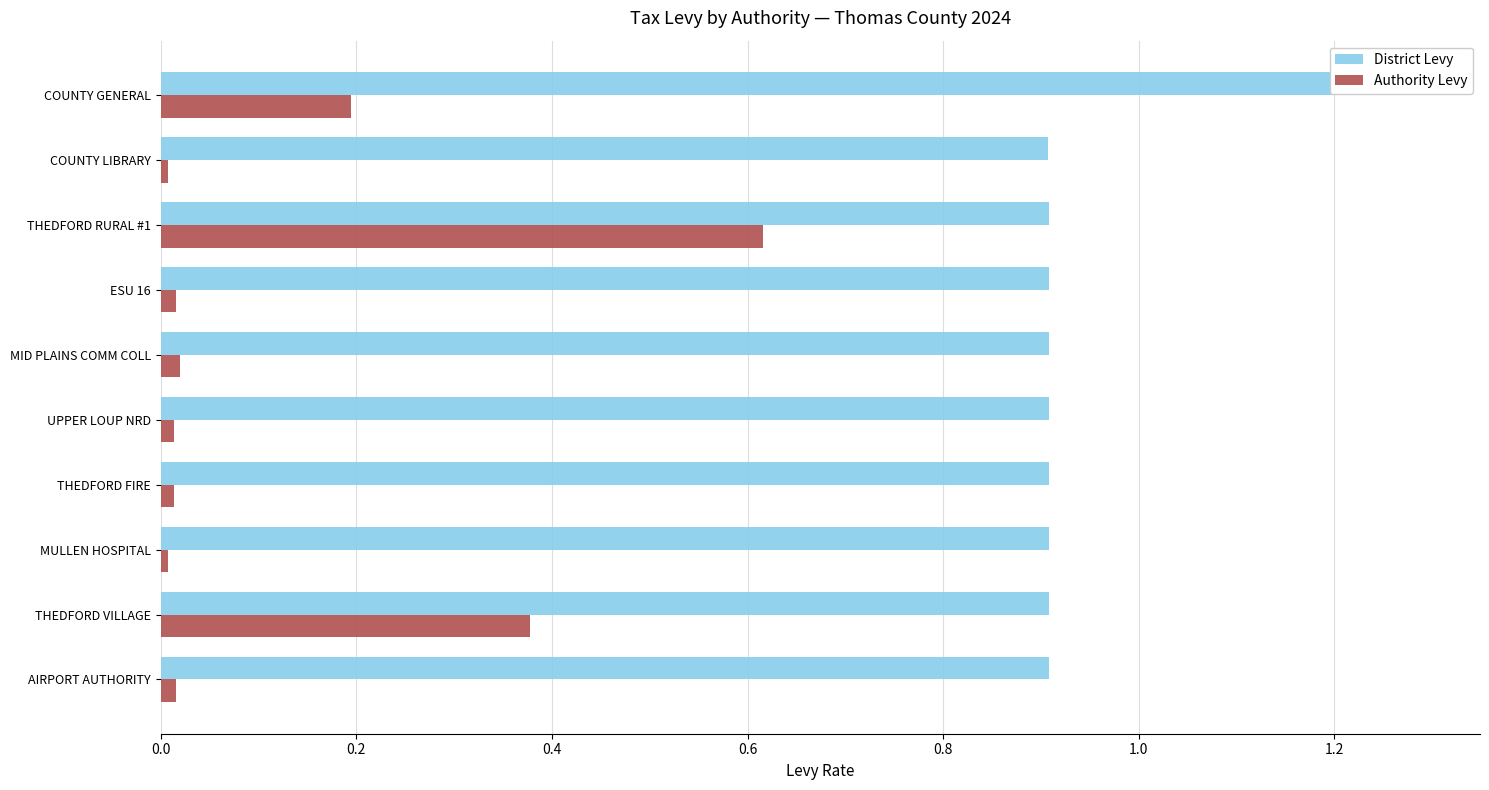

Does the chart contain any negative values?

No